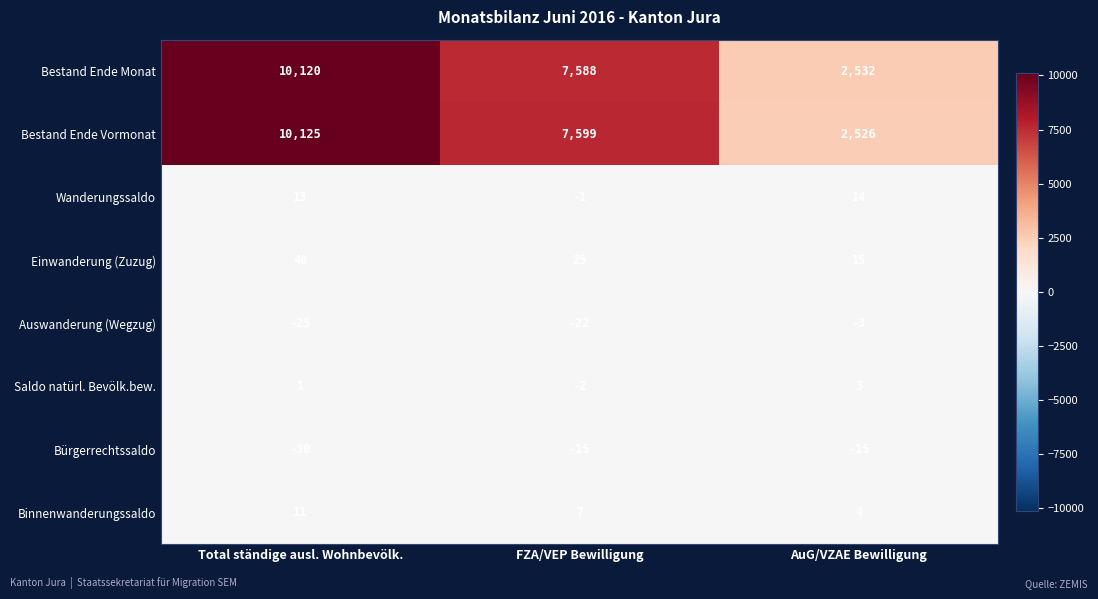

The value of Auswanderung (Wegzug) at AuG/VZAE Bewilligung is -3. True or false?

True